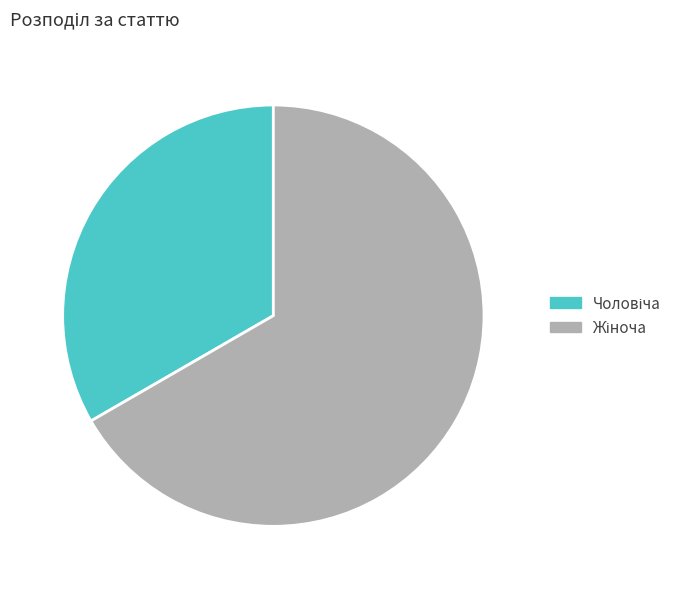

Count the number of slices in the pie.

2